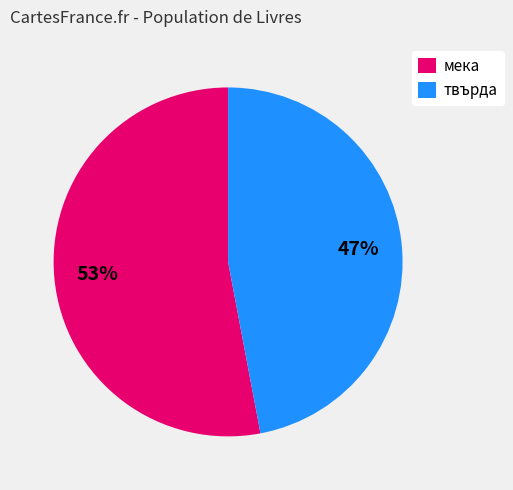

To the nearest percent, what percentage of the pie is твърда?

47%